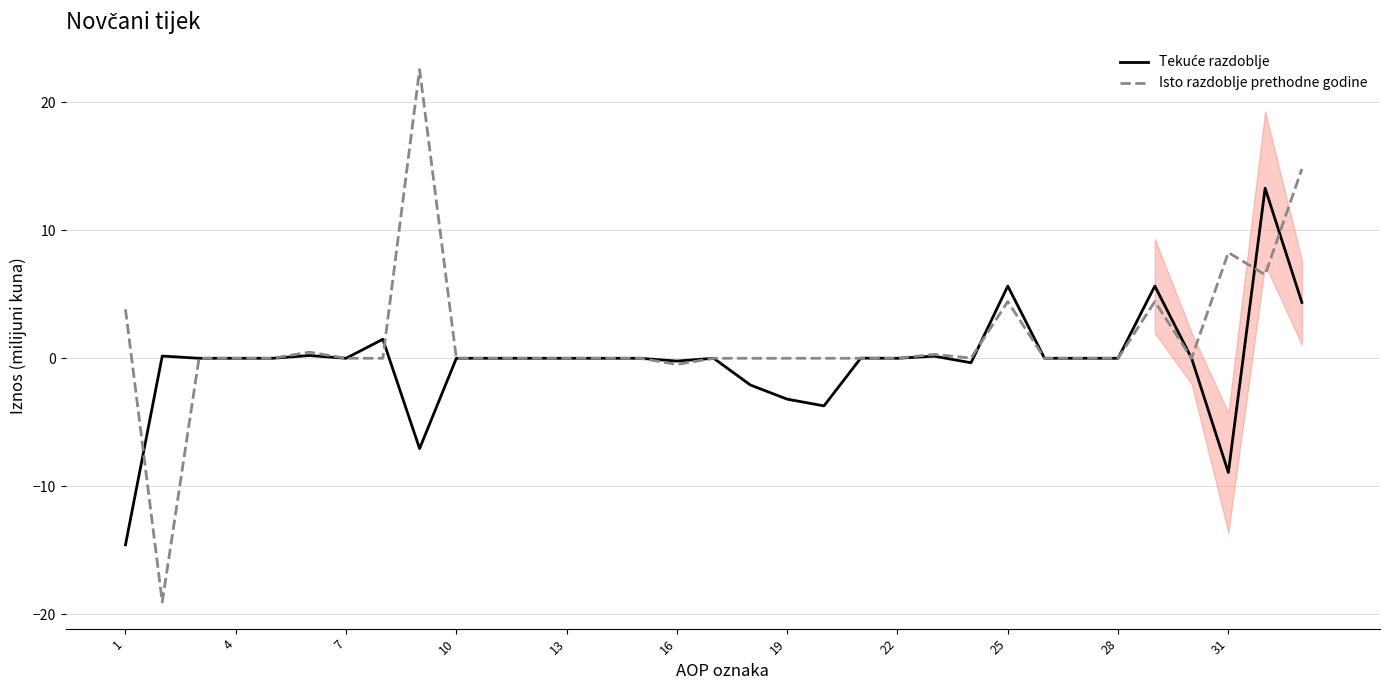

The Isto razdoblje prethodne godine series shows 0.0 at 28. True or false?

True